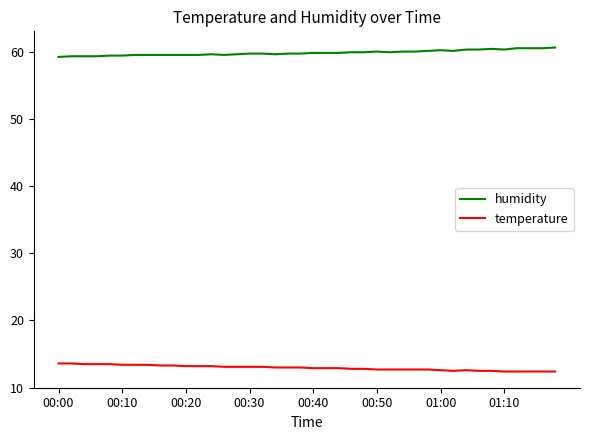

True or false: temperature and humidity cross at least once.

False